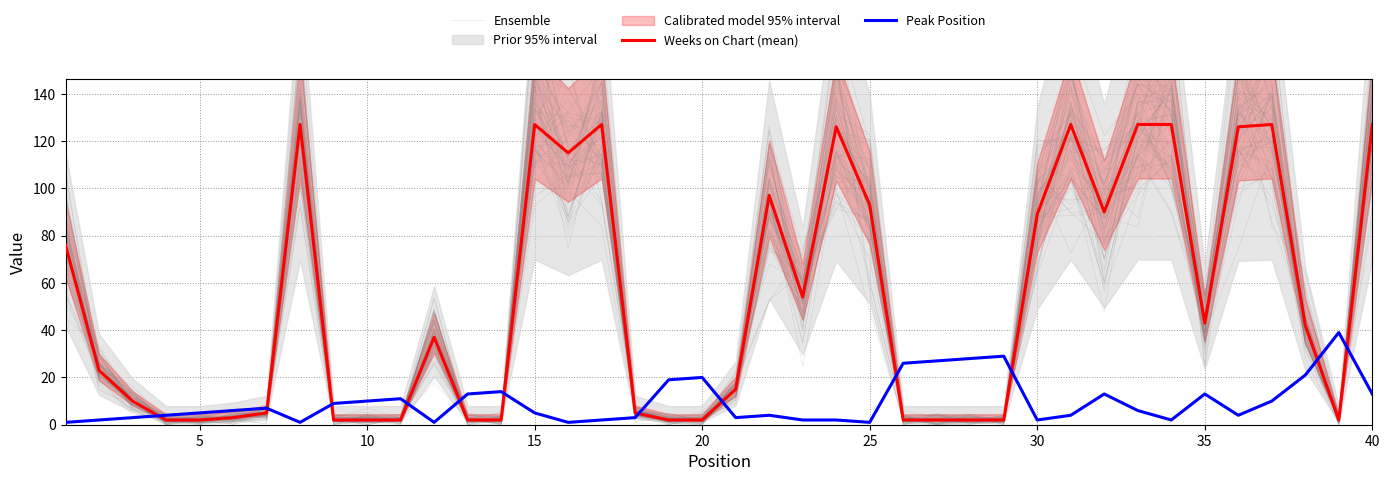

The value of Weeks on Chart (mean) at 5 is 3.4. True or false?

False